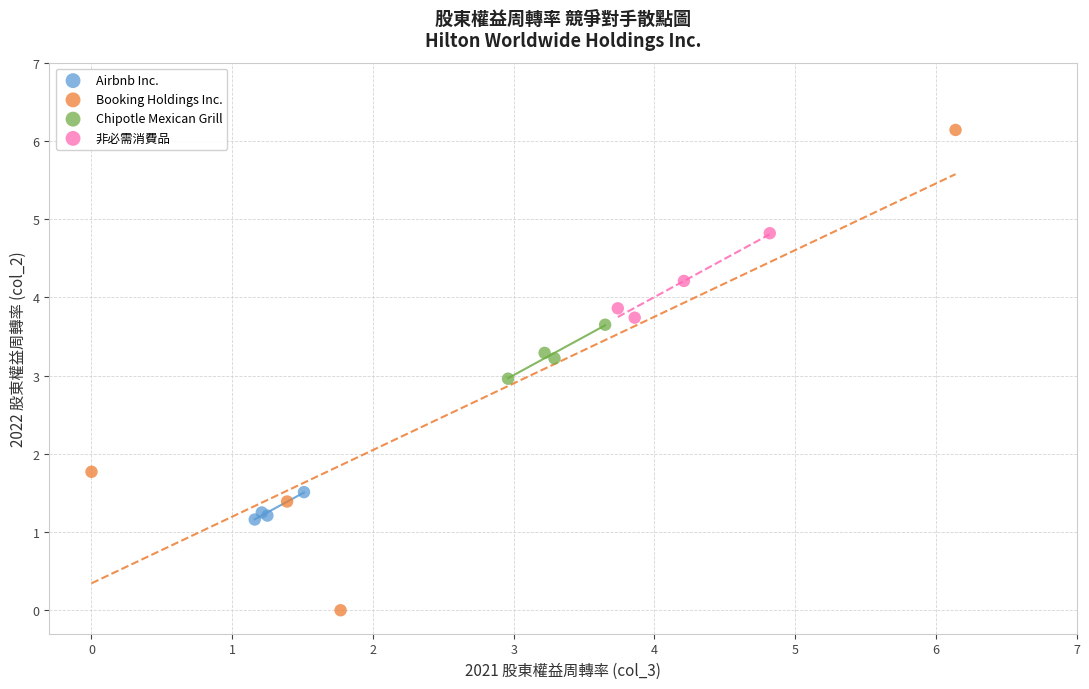

Which series has the largest Y range (max minus min)?

Booking Holdings Inc.